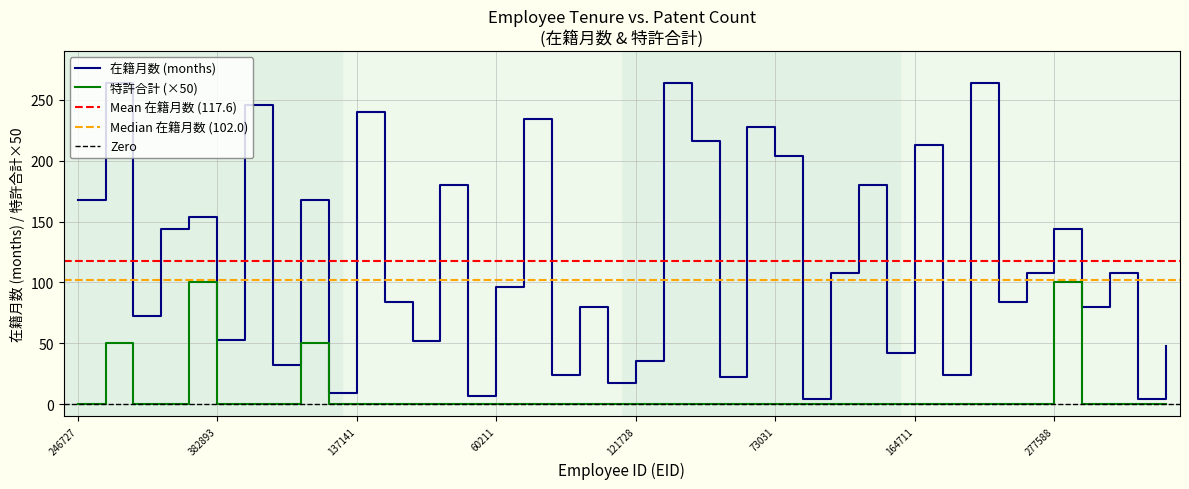

What is the maximum value shown in the chart?

264